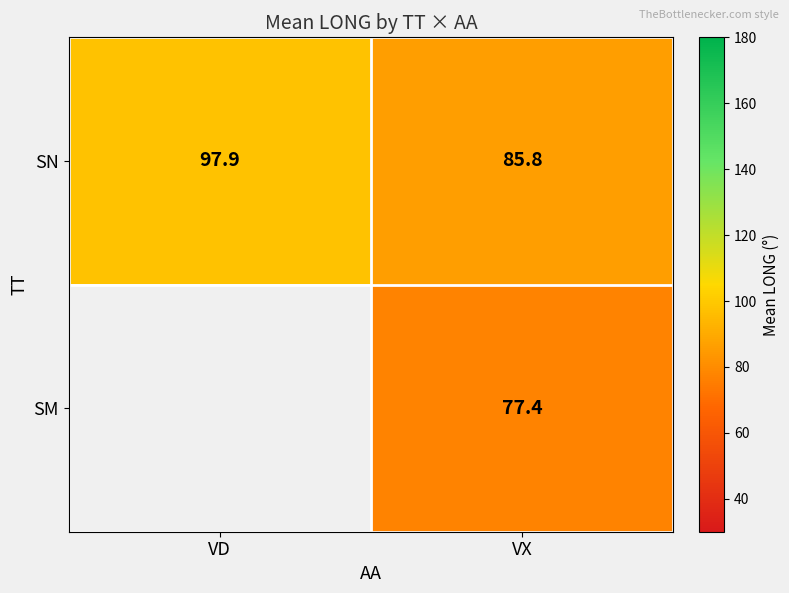

What is the total value across all series at VX?

163.2